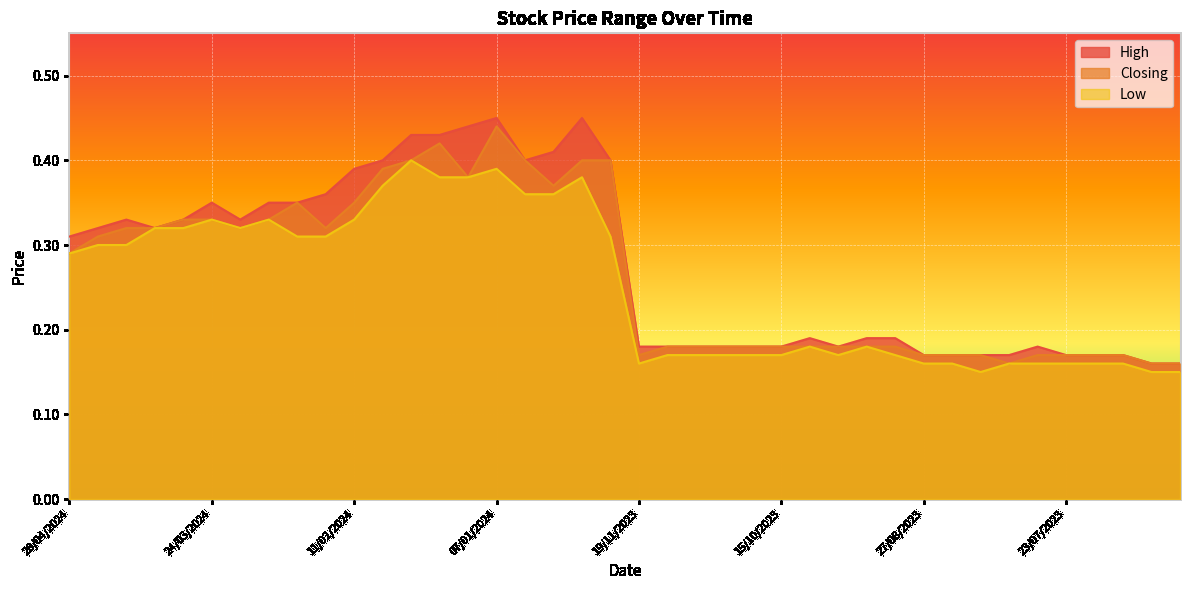

Which series has the largest total across all categories?

High